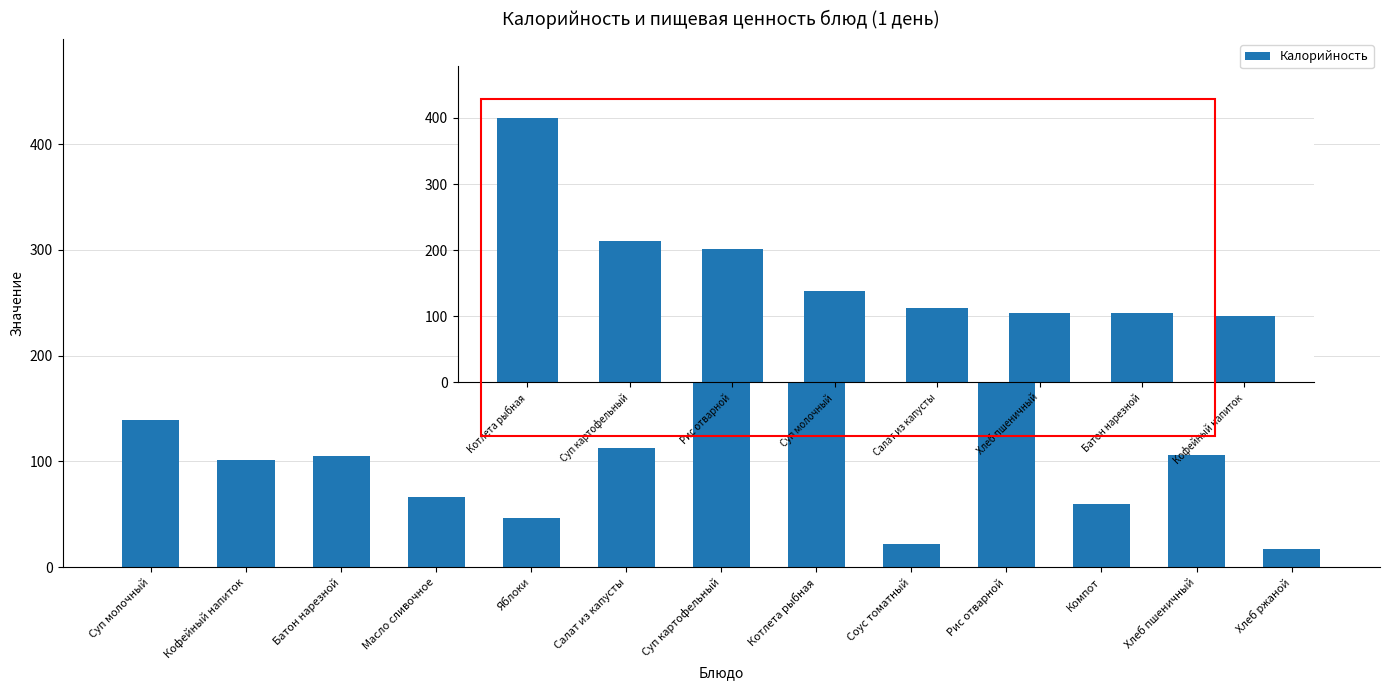

At which category does the chart reach its minimum across all series?

Хлеб ржаной